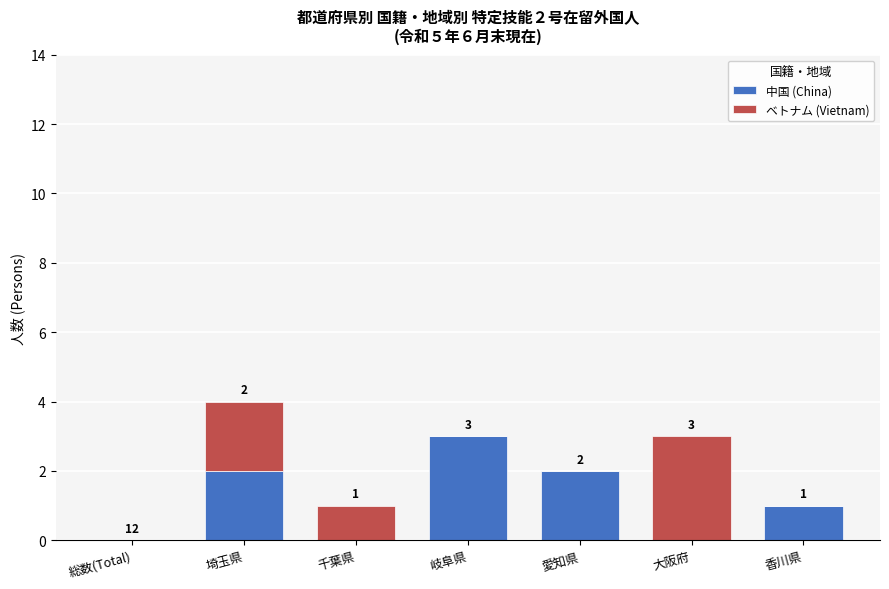

Reading left to right, list the values for the 中国 (China) series.

総数(Total)=0	埼玉県=2	千葉県=0	岐阜県=3	愛知県=2	大阪府=0	香川県=1